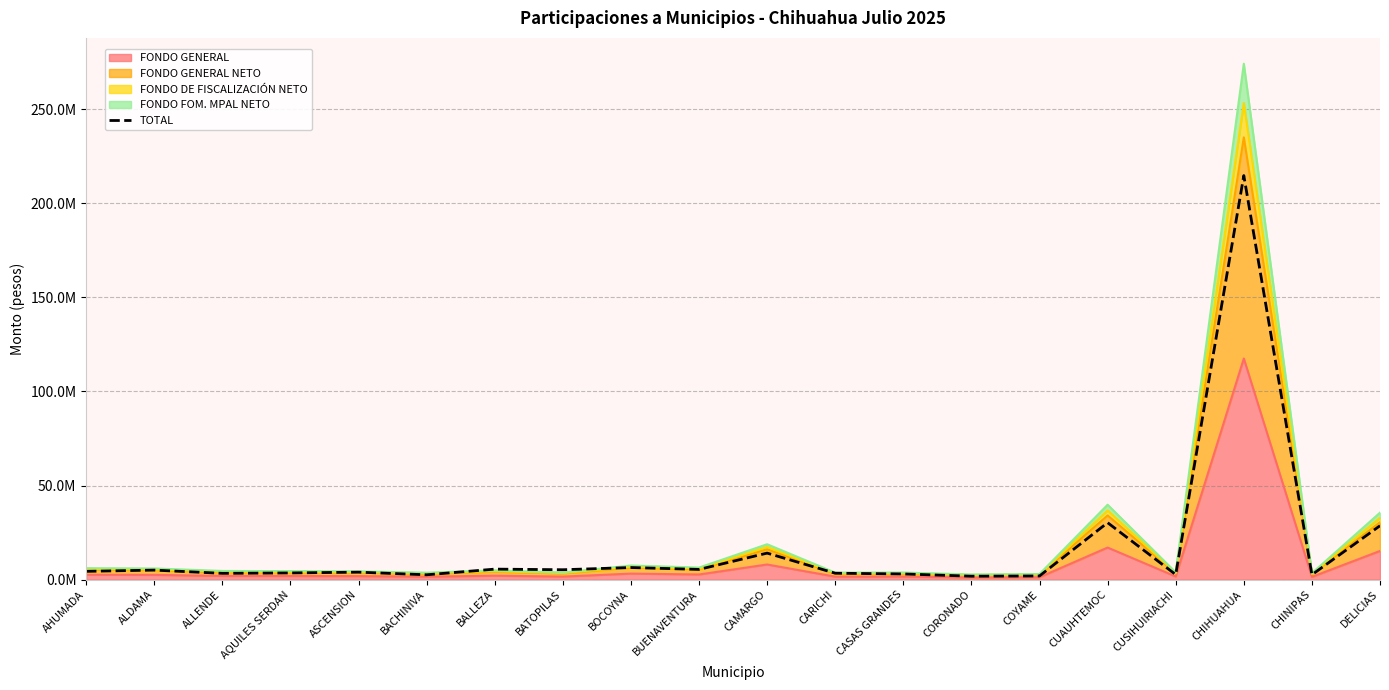

Rank the categories by value from highest to lowest.

CHIHUAHUA, CUAUHTEMOC, DELICIAS, CAMARGO, BOCOYNA, BALLEZA, BUENAVENTURA, BATOPILAS, ALDAMA, AHUMADA, ASCENSION, AQUILES SERDAN, CARICHI, ALLENDE, CASAS GRANDES, CUSIHUIRIACHI, CHINIPAS, BACHINIVA, COYAME, CORONADO